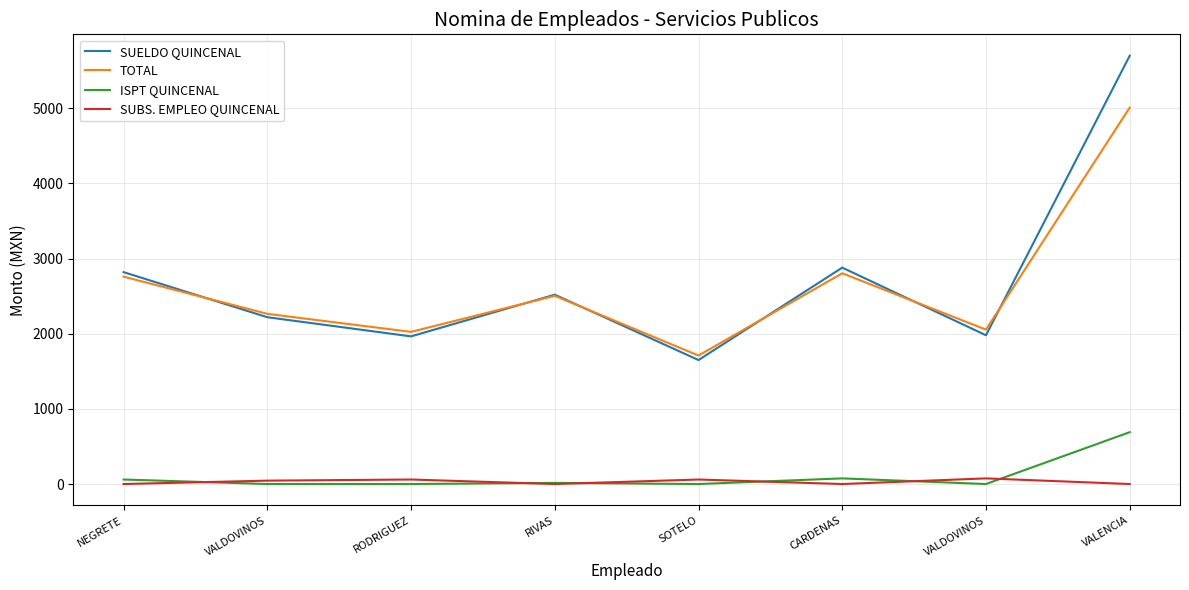

Does the chart display data point markers on the line(s)?

No